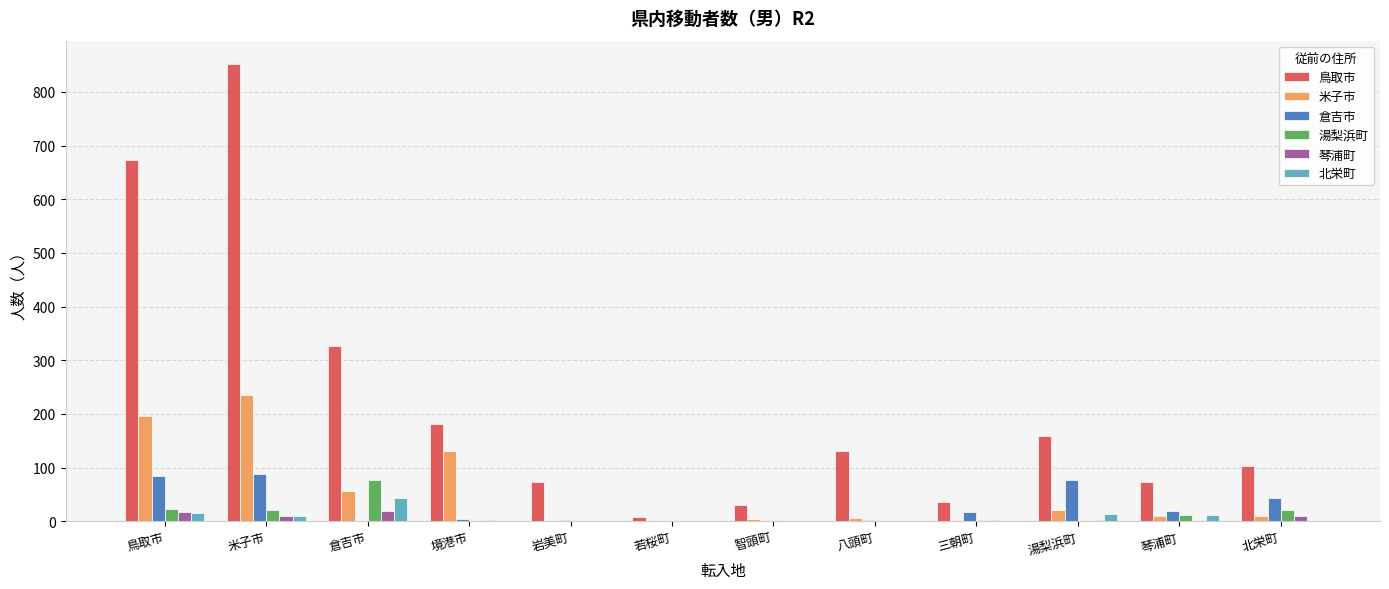

Is it true that 鳥取市 equals 74 at 岩美町?

True